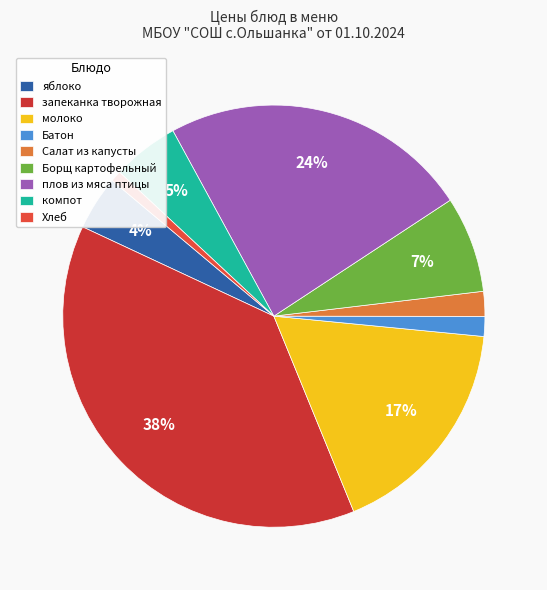

What percentage is the Хлеб slice, to the nearest percent?

1%